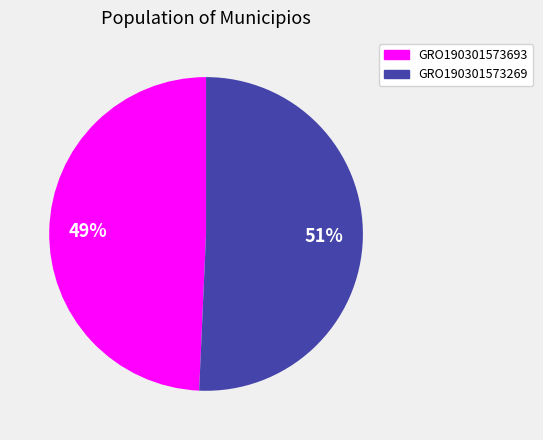

Is the sum of GRO190301573269 and GRO190301573693 greater than half?

Yes